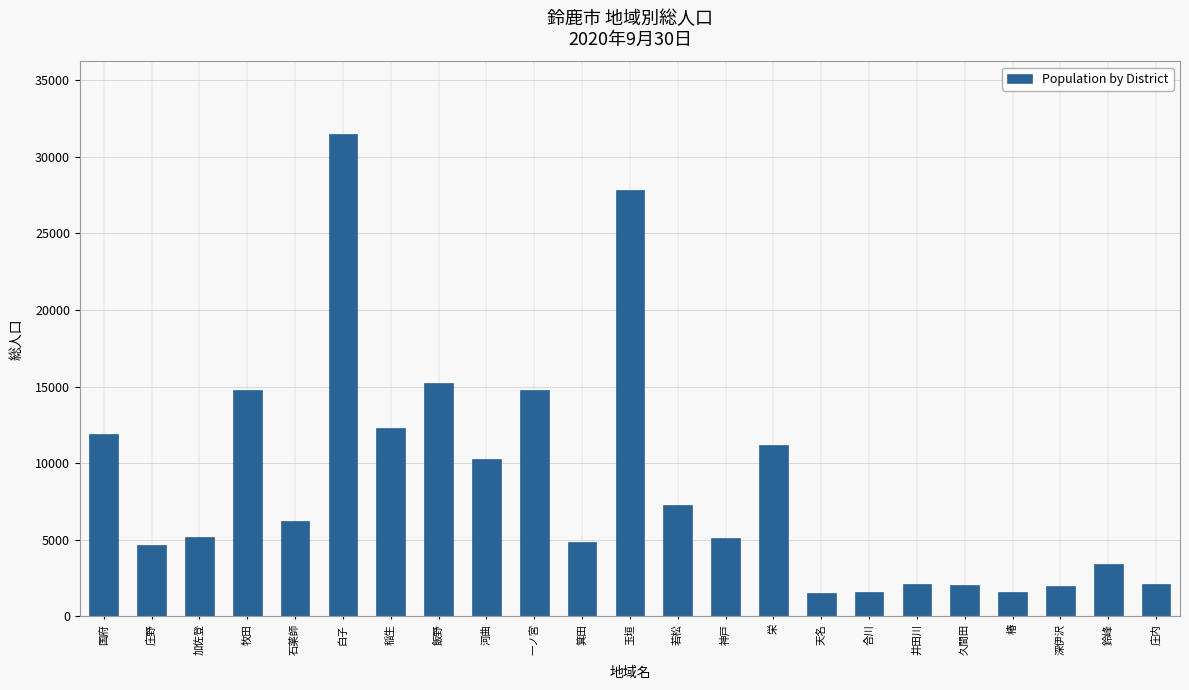

What is the greatest value displayed?

31511